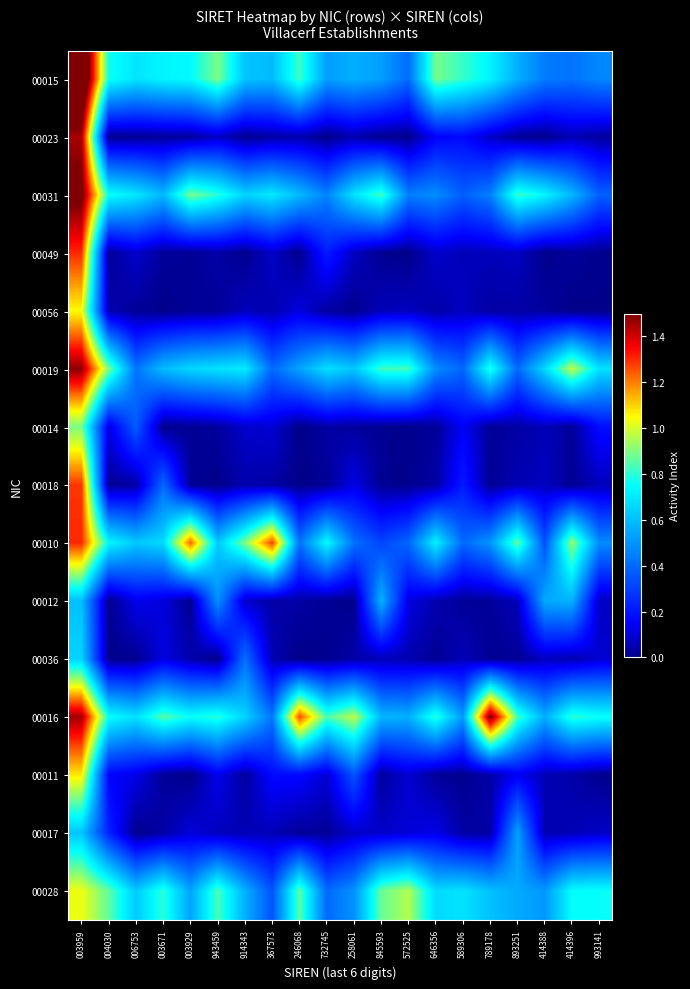

At 414396, list the series in order from largest to smallest.

00019, 00010, 00016, 00028, 00031, 00012, 00015, 00017, 00023, 00036, 00011, 00014, 00049, 00018, 00056